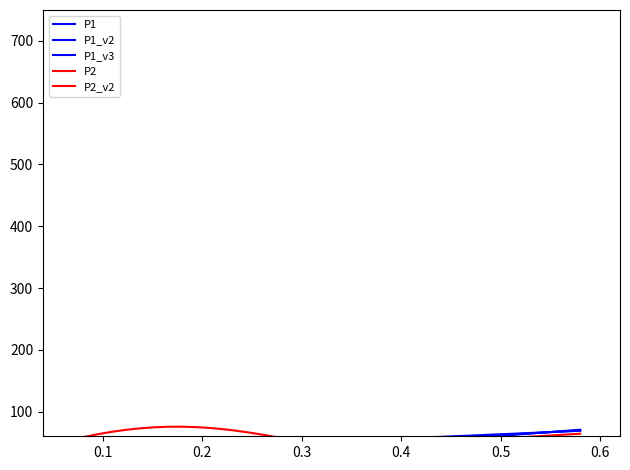

How many distinct data groups are displayed?

5